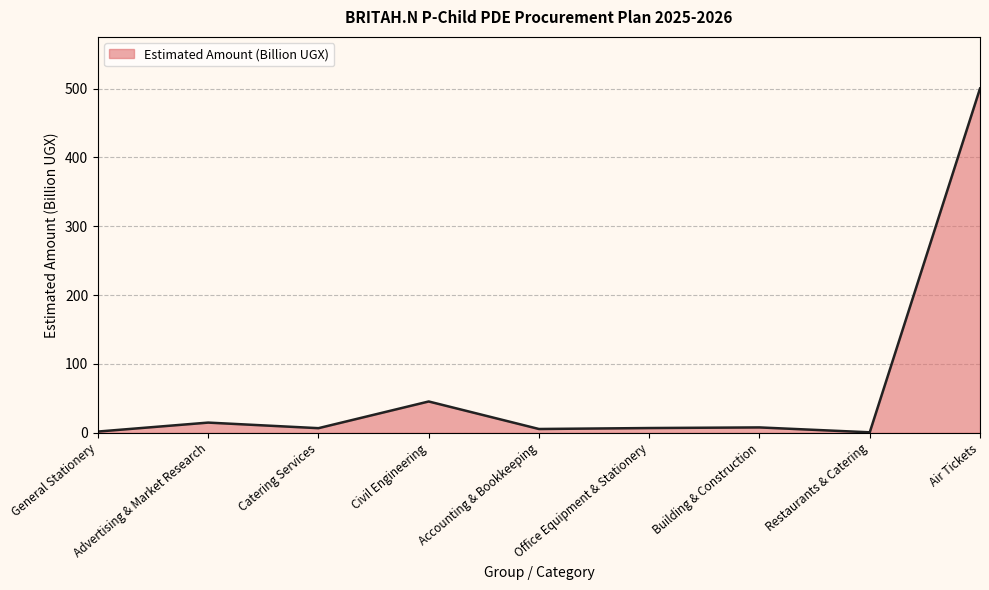

What is the change in value from Advertising & Market Research to Air Tickets?

+485.1